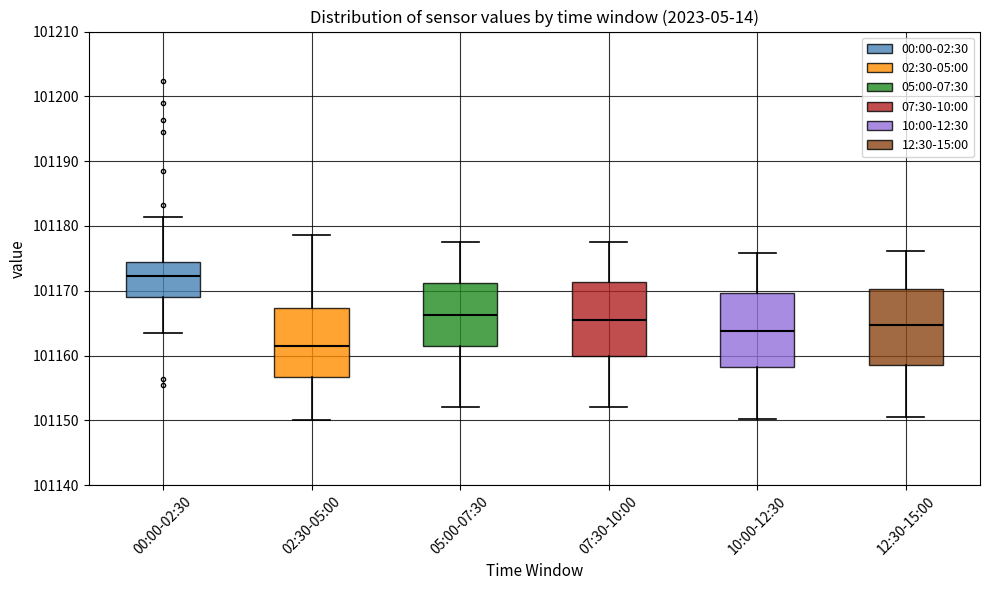

Where is the lower edge of the box for 07:30-10:00 on the y-axis? The values are not printed on the chart, so give them approximately, as read against the axis.

101160